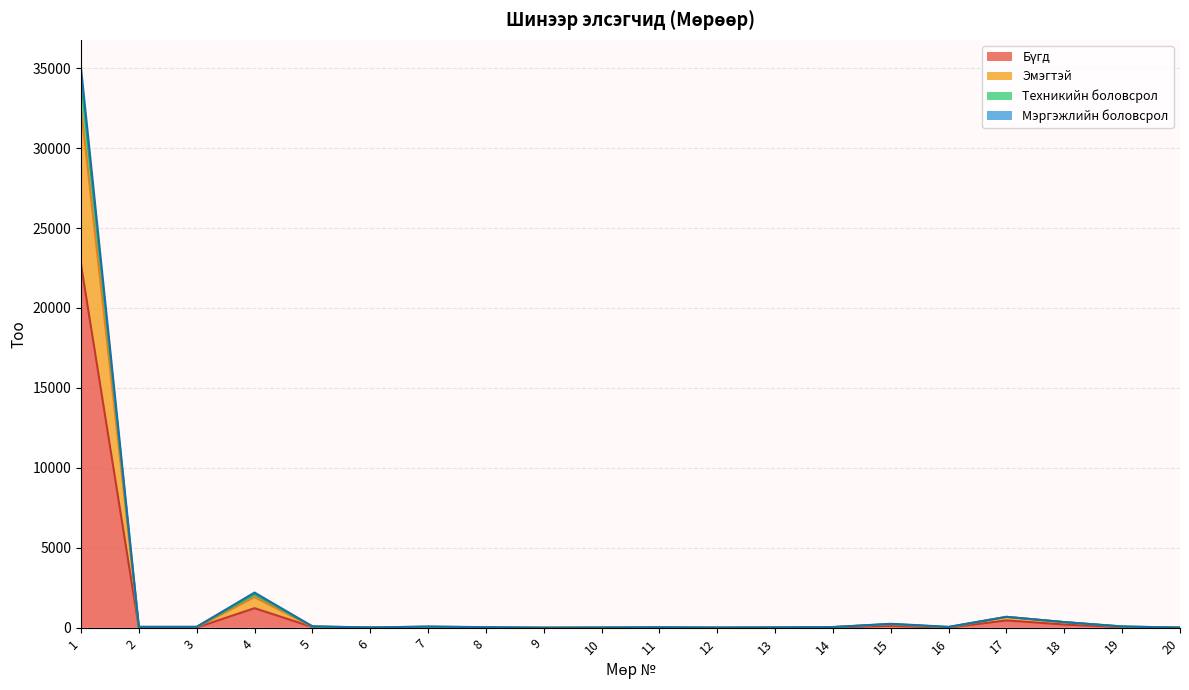

What is the sum of the Техникийн боловсрол values at 9 and 3?

56